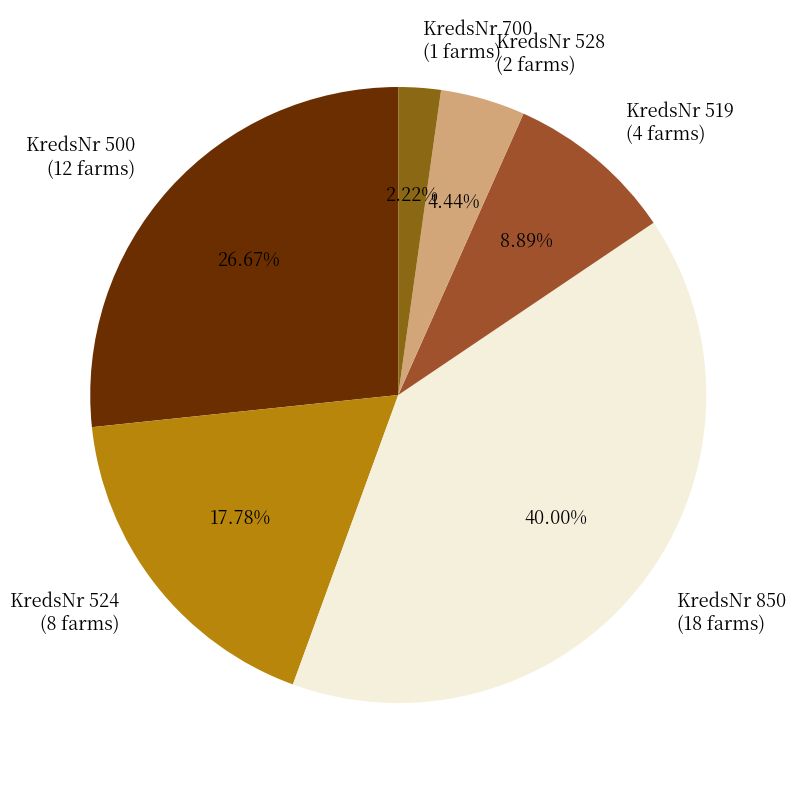

Do KredsNr 500 (12 farms) and KredsNr 519 (4 farms) together represent more than half of the pie?

No